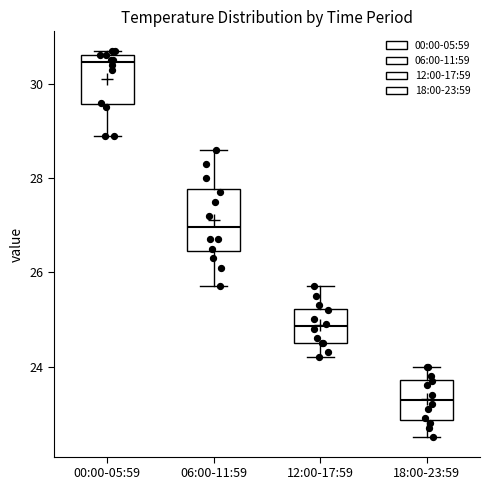

Reading left to right, read every box against the y-axis: the position of its median line, the range the box covers, and the ends of its whiskers. The values are not printed on the chart, so give them approximately, as read against the axis.

00:00-05:59: median 30.4, box 29.6 to 30.6, whiskers 29.0 to 30.8
06:00-11:59: median 27.0, box 26.4 to 27.8, whiskers 25.8 to 28.6
12:00-17:59: median 24.8, box 24.6 to 25.2, whiskers 24.2 to 25.8
18:00-23:59: median 23.4, box 22.8 to 23.8, whiskers 22.6 to 24.0